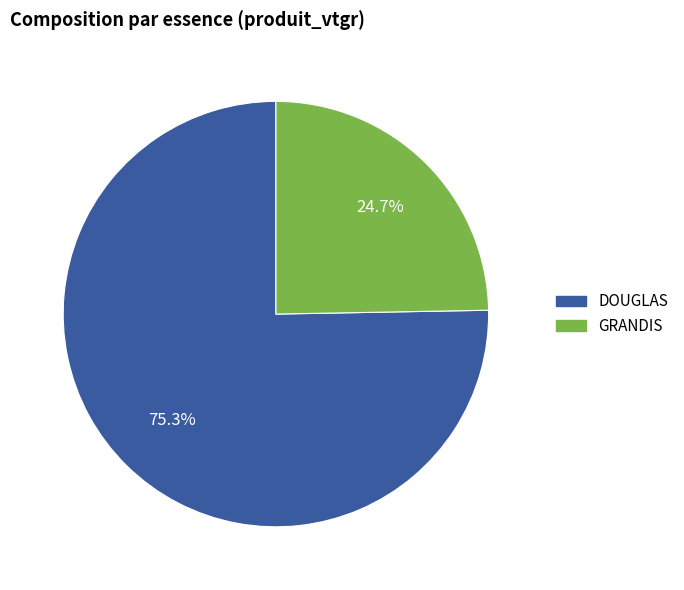

Does any single category account for the majority?

Yes